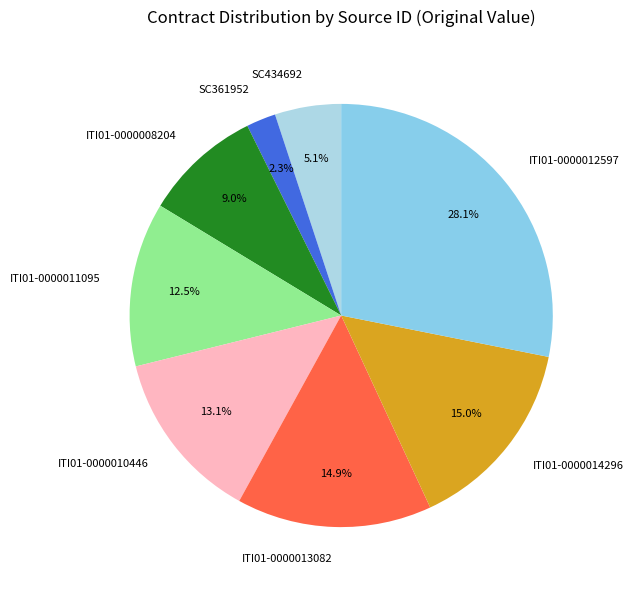

Which category has the smallest portion of the pie?

SC361952